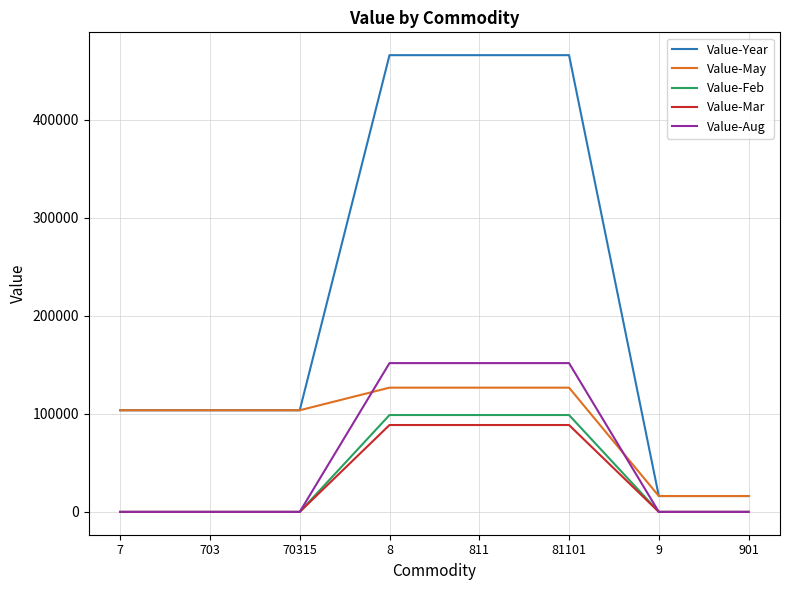

What are all the series names shown in the legend?

Value-Year, Value-May, Value-Feb, Value-Mar, Value-Aug